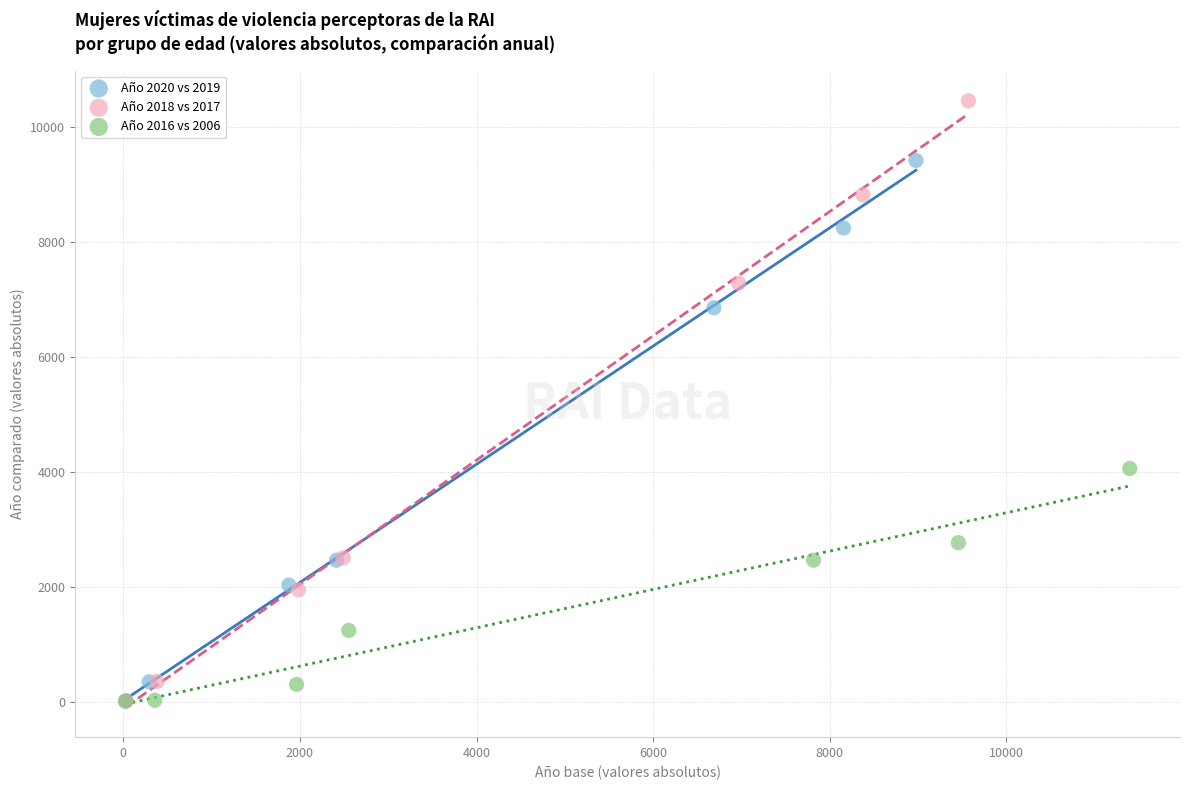

Which series has the widest spread of Y values?

Año 2018 vs 2017